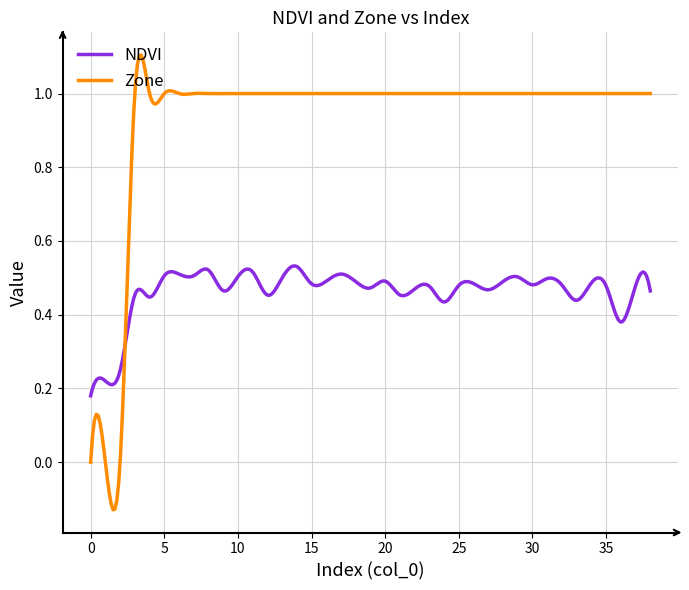

What is the difference between the maximum and minimum values in the Zone series?

1.2